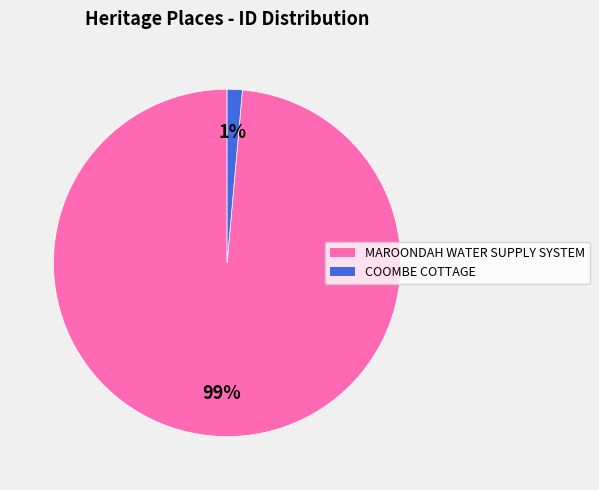

Which category has the smallest portion of the pie?

COOMBE COTTAGE